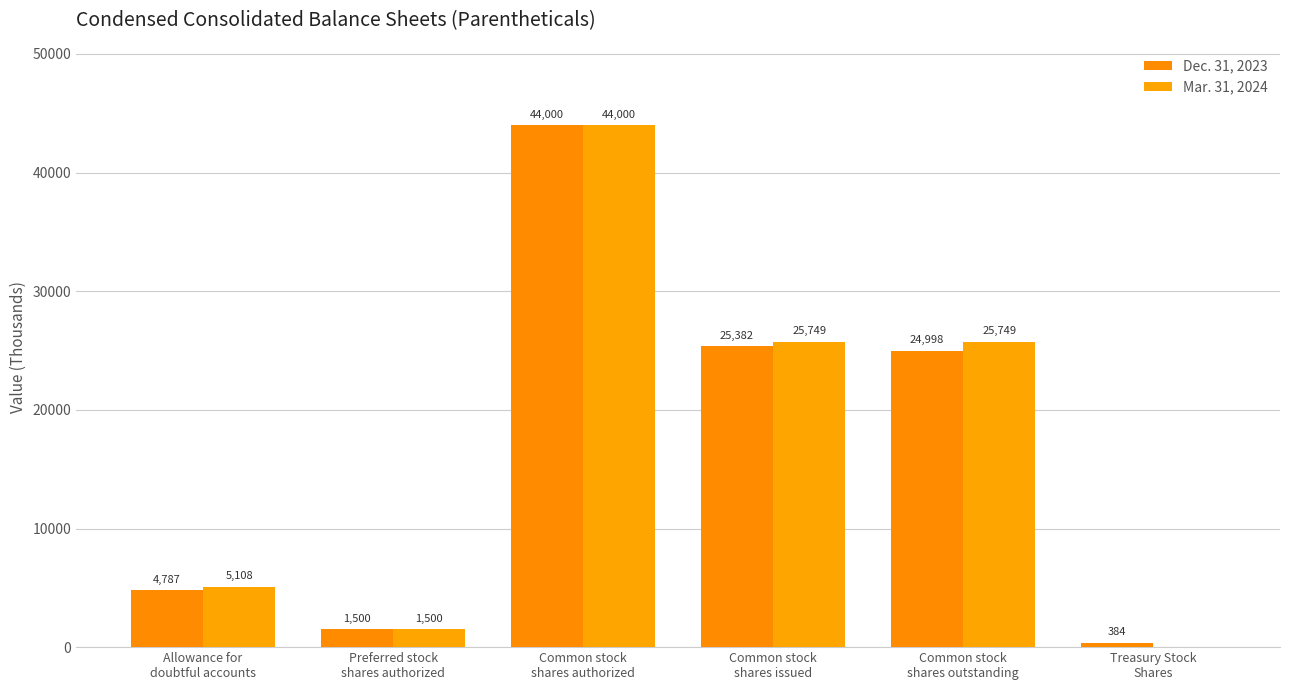

Does the chart contain stacked bars?

No